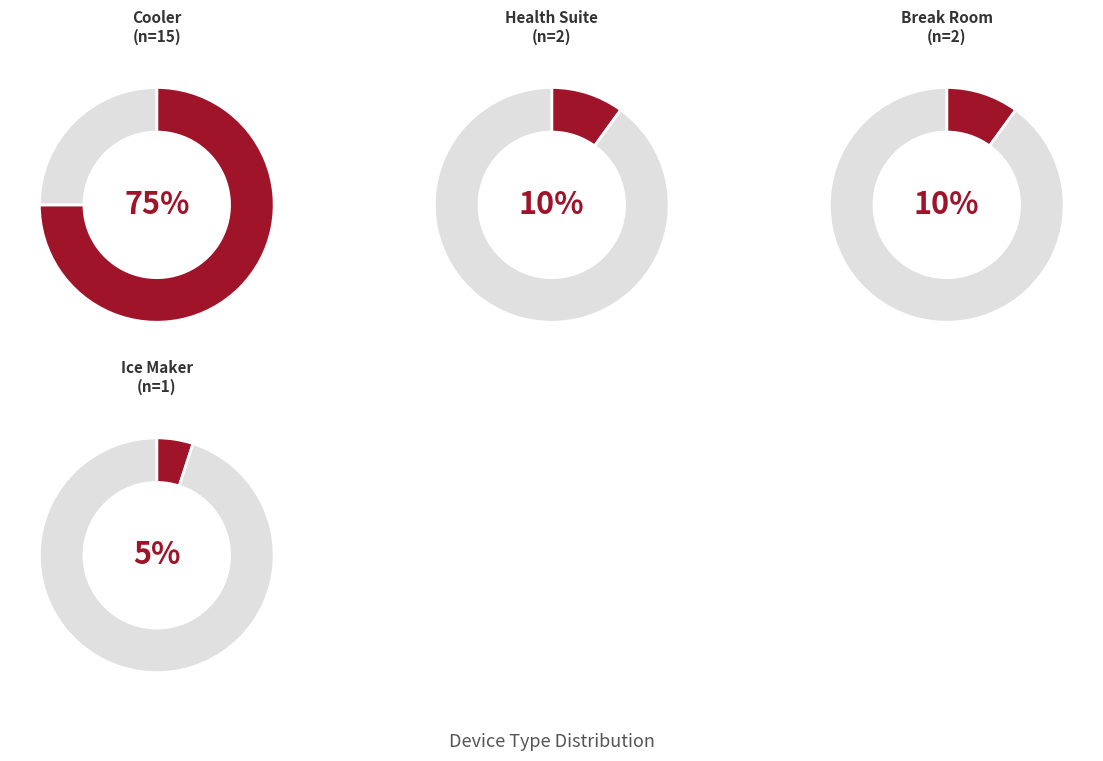

To the nearest percent, what is the difference between the Cooler and Ice Maker slice percentages?

70%